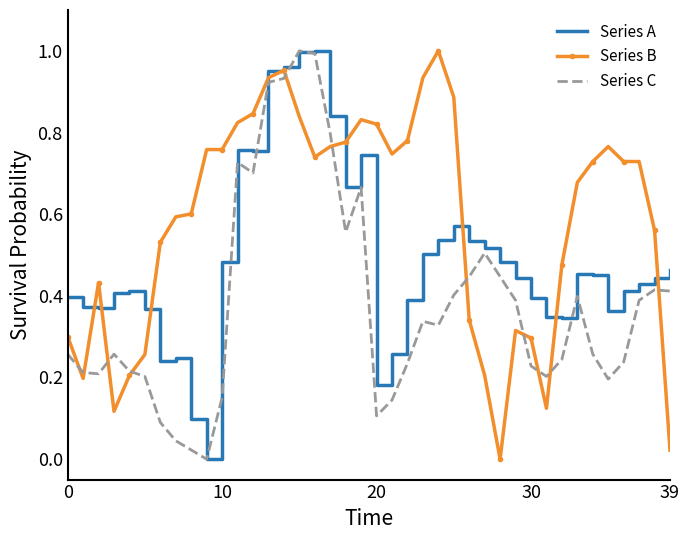

Which series has the largest total across all categories?

Series B